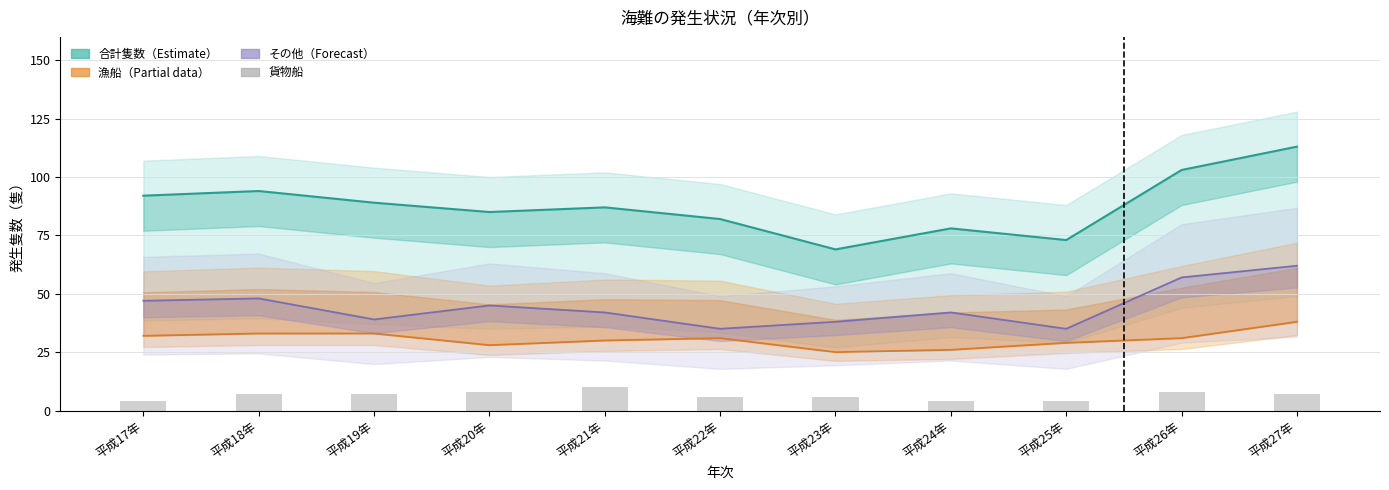

Approximately how many times larger is the value at 平成19年 compared to 平成26年?

0.9